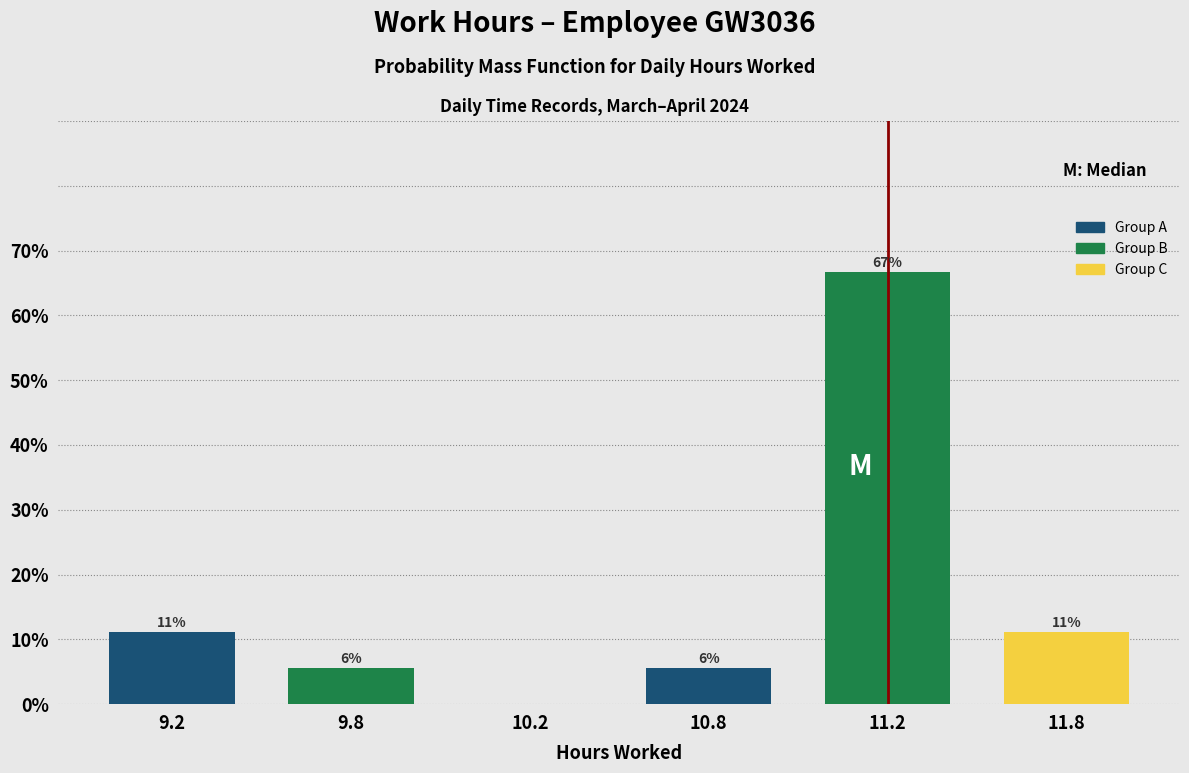

Are the bars horizontal?

No